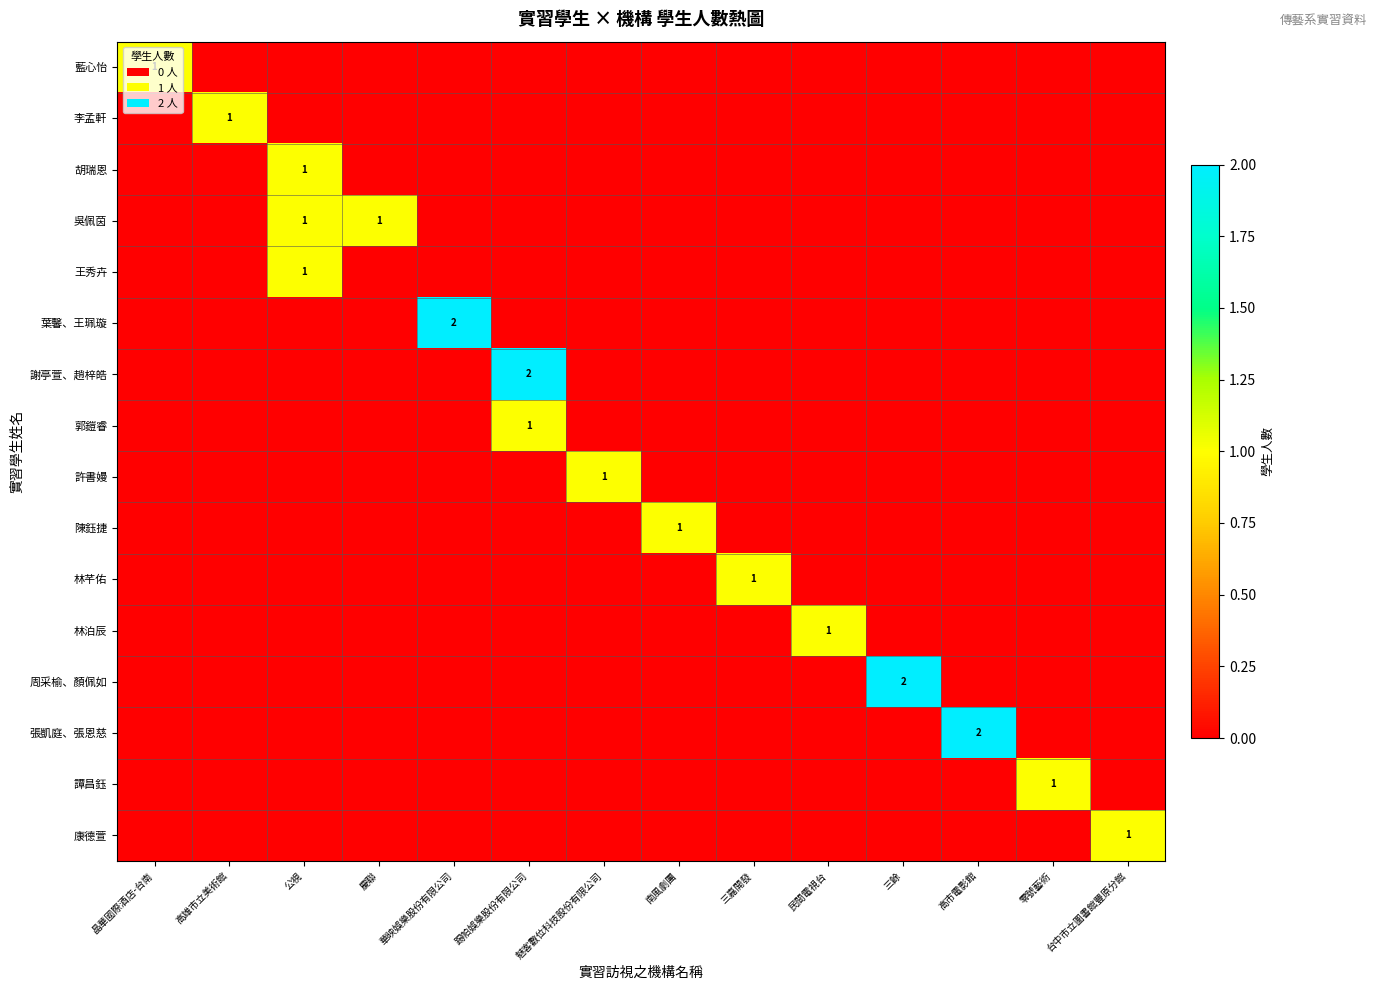

Is it true that 陳鈺捷 equals 0 at 魅客數位科技股份有限公司?

True